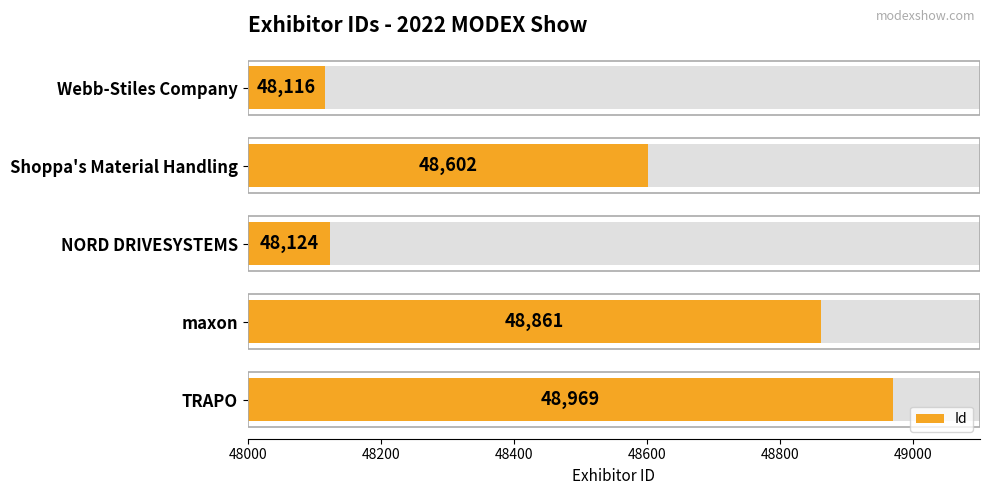

How many series are shown in this chart?

1